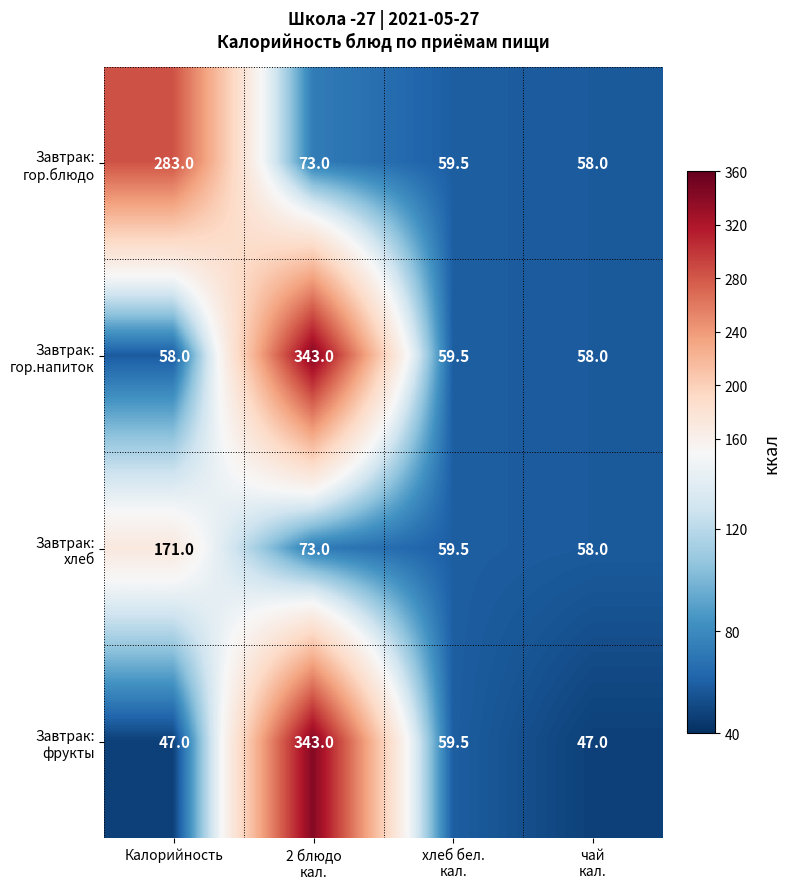

What is the total value across all series at Калорийность?

559.0